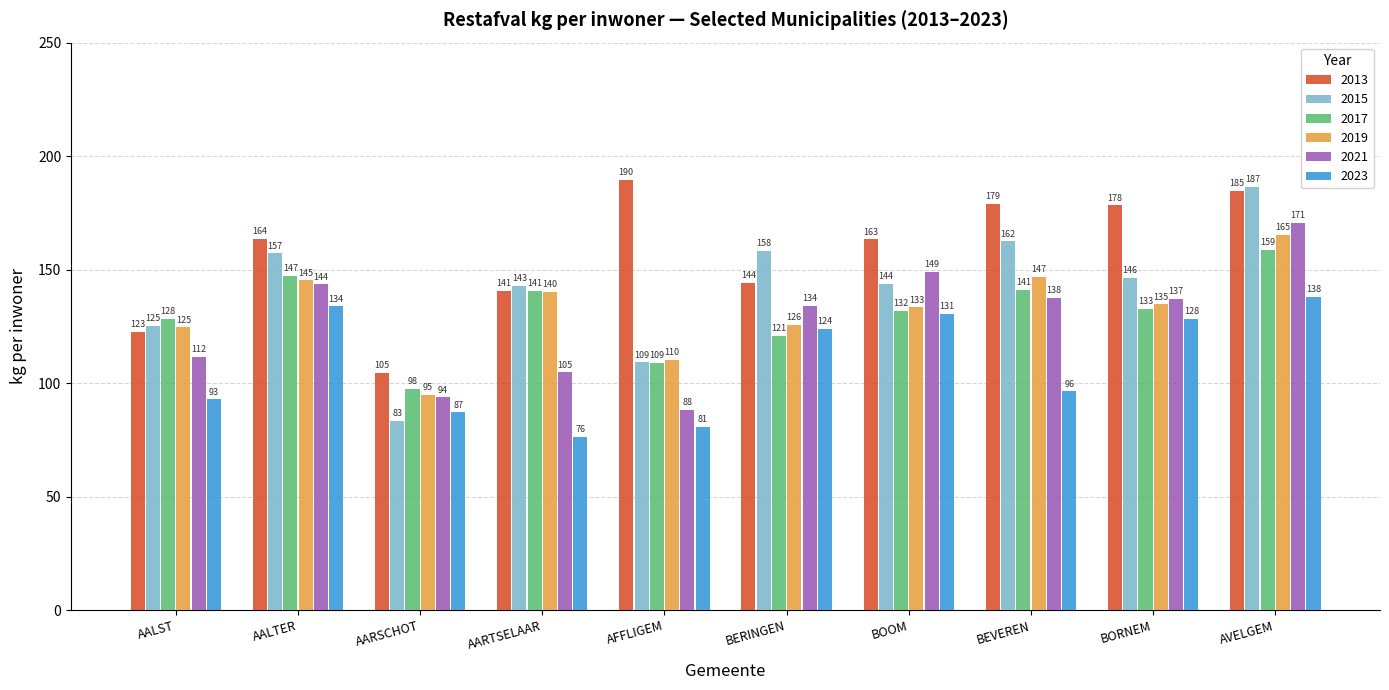

How many values in the 2013 series are below 163?

4